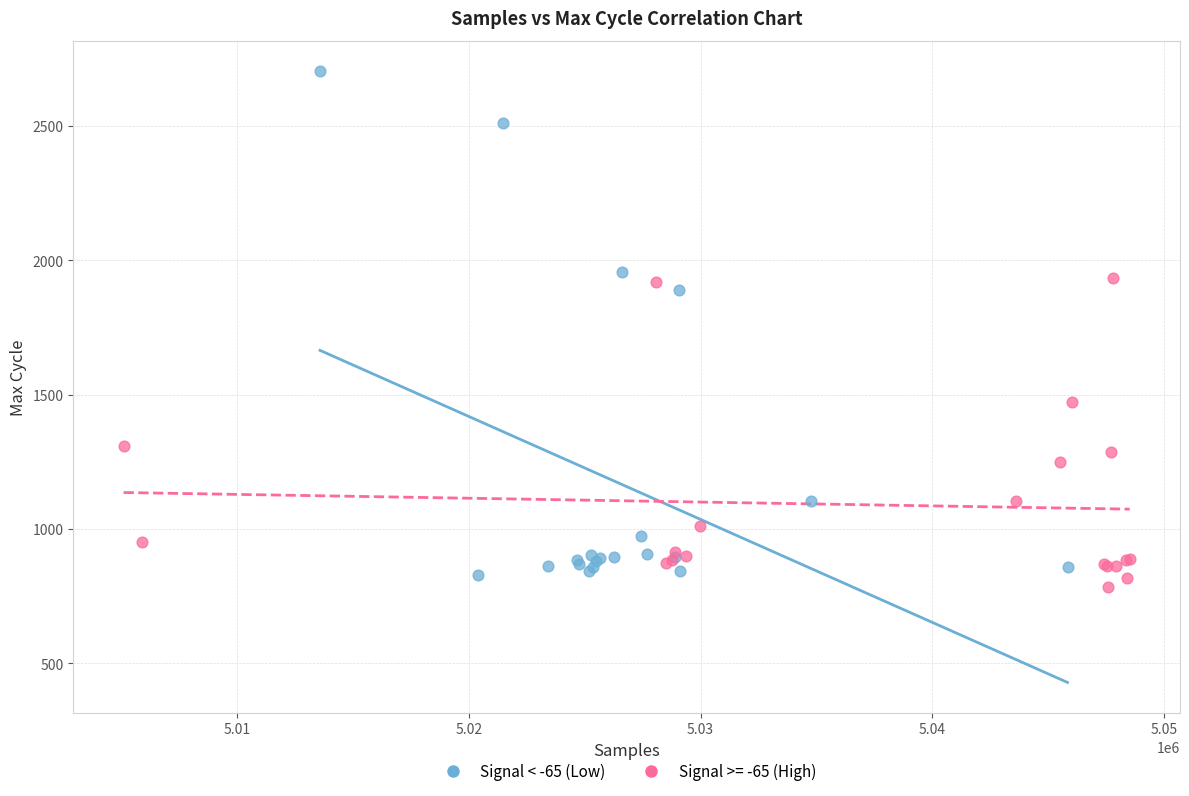

Which series contains the highest Y value?

Signal < -65 (Low)